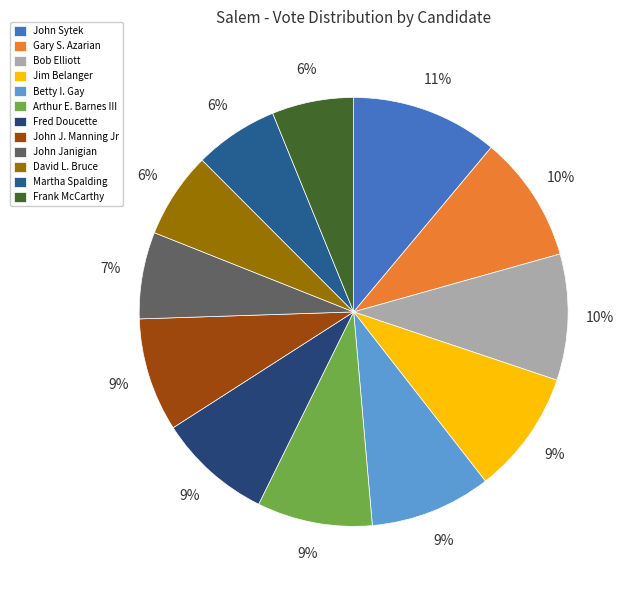

Approximately how many times larger is the value at Betty I. Gay compared to David L. Bruce?

1.4